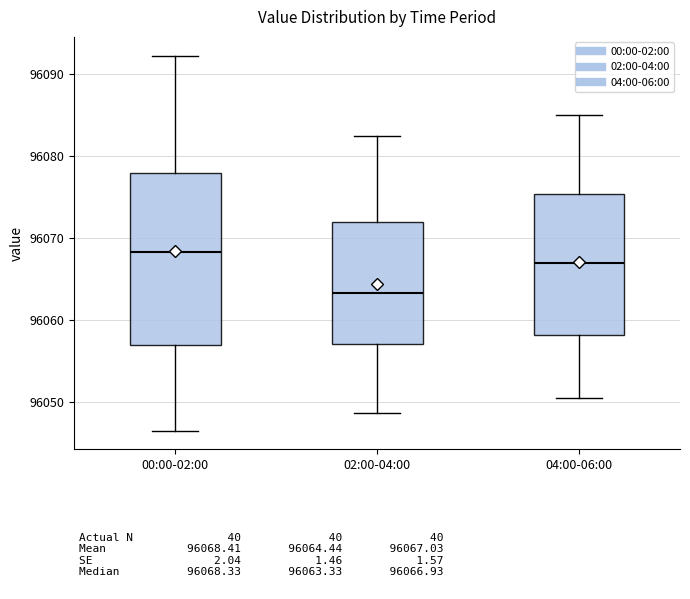

Which box's median line is the highest?

00:00-02:00